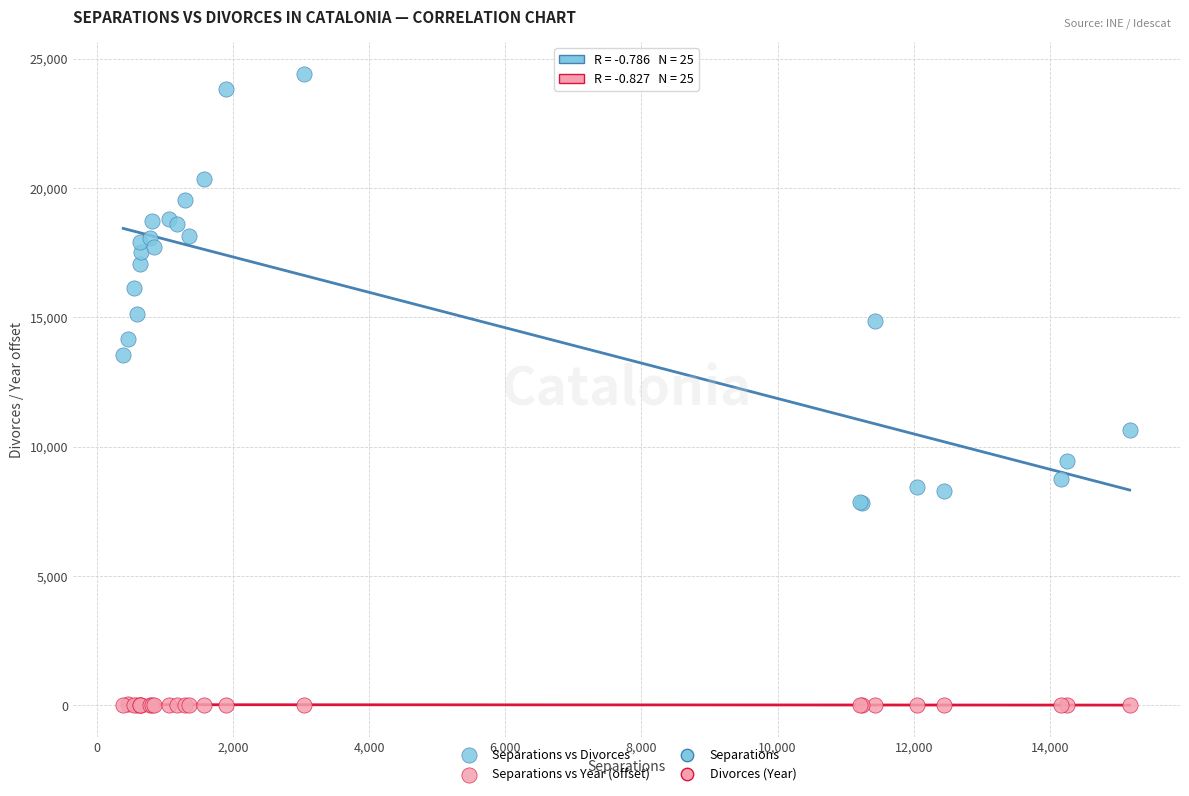

Which series has the largest Y range (max minus min)?

Separations vs Divorces